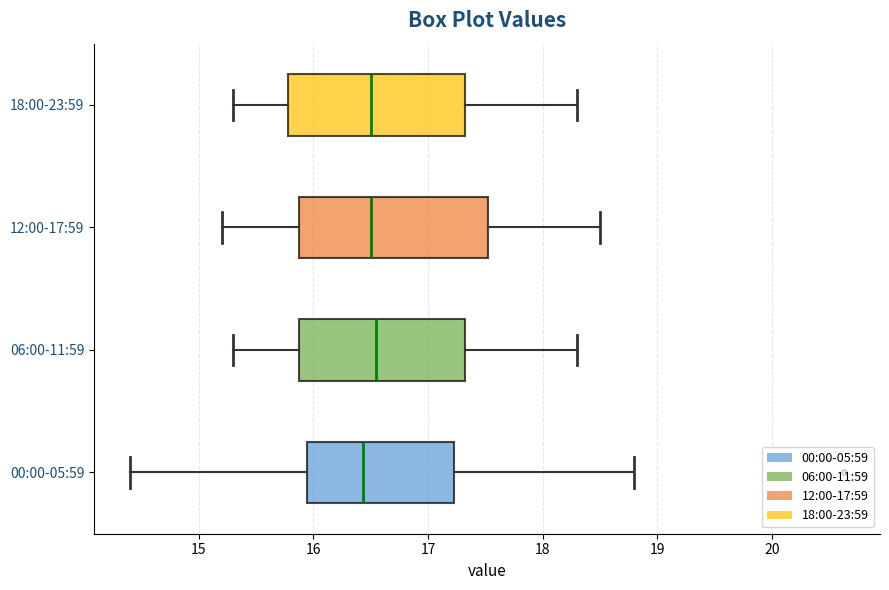

Reading bottom to top, read every box against the x-axis: the position of its median line, the range the box covers, and the ends of its whiskers. The values are not printed on the chart, so give them approximately, as read against the axis.

00:00-05:59: median 16.4, box 15.9 to 17.2, whiskers 14.4 to 18.8
06:00-11:59: median 16.6, box 15.9 to 17.3, whiskers 15.3 to 18.3
12:00-17:59: median 16.5, box 15.9 to 17.5, whiskers 15.2 to 18.5
18:00-23:59: median 16.5, box 15.8 to 17.3, whiskers 15.3 to 18.3